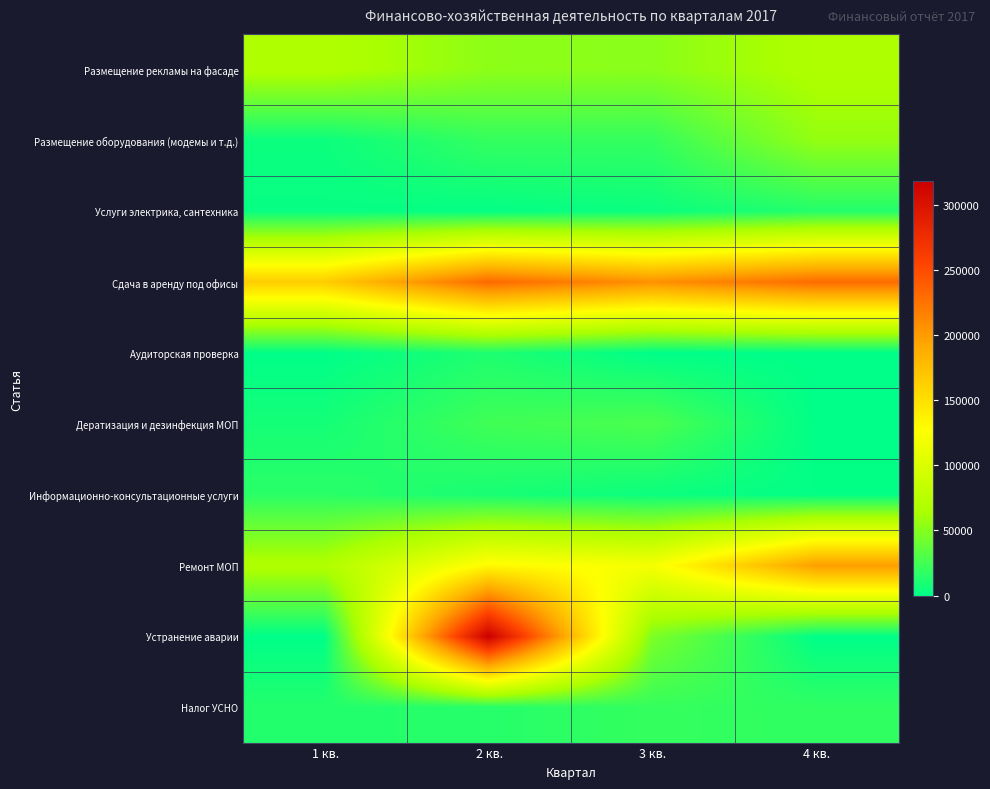

Reading left to right, transcribe all the data shown in this chart.

Размещение рекламы на фасаде: 1 кв.=68862.5	2 кв.=52862.5	3 кв.=51862.5	4 кв.=67582.5
Размещение оборудования (модемы и т.д.): 1 кв.=4650.0	2 кв.=19650.0	3 кв.=19650.0	4 кв.=55650.0
Услуги электрика, сантехника: 1 кв.=2700.0	2 кв.=1600.0	3 кв.=4190.0	4 кв.=13320.0
Сдача в аренду под офисы: 1 кв.=164490.0	2 кв.=230490.0	3 кв.=205740.0	4 кв.=229464.2
Аудиторская проверка: 1 кв.=0.0	2 кв.=11494.0	3 кв.=0.0	4 кв.=0.0
Дератизация и дезинфекция МОП: 1 кв.=7962.4	2 кв.=23887.0	3 кв.=28218.1	4 кв.=0.0
Информационно-консультационные услуги: 1 кв.=16010.0	2 кв.=9100.0	3 кв.=4550.0	4 кв.=1300.0
Ремонт МОП: 1 кв.=68860.0	2 кв.=131540.0	3 кв.=120500.0	4 кв.=198000.0
Устранение аварии: 1 кв.=0.0	2 кв.=317925.5	3 кв.=46500.0	4 кв.=0.0
Налог УСНО: 1 кв.=13109.0	2 кв.=14358.0	3 кв.=19758.0	4 кв.=18035.0